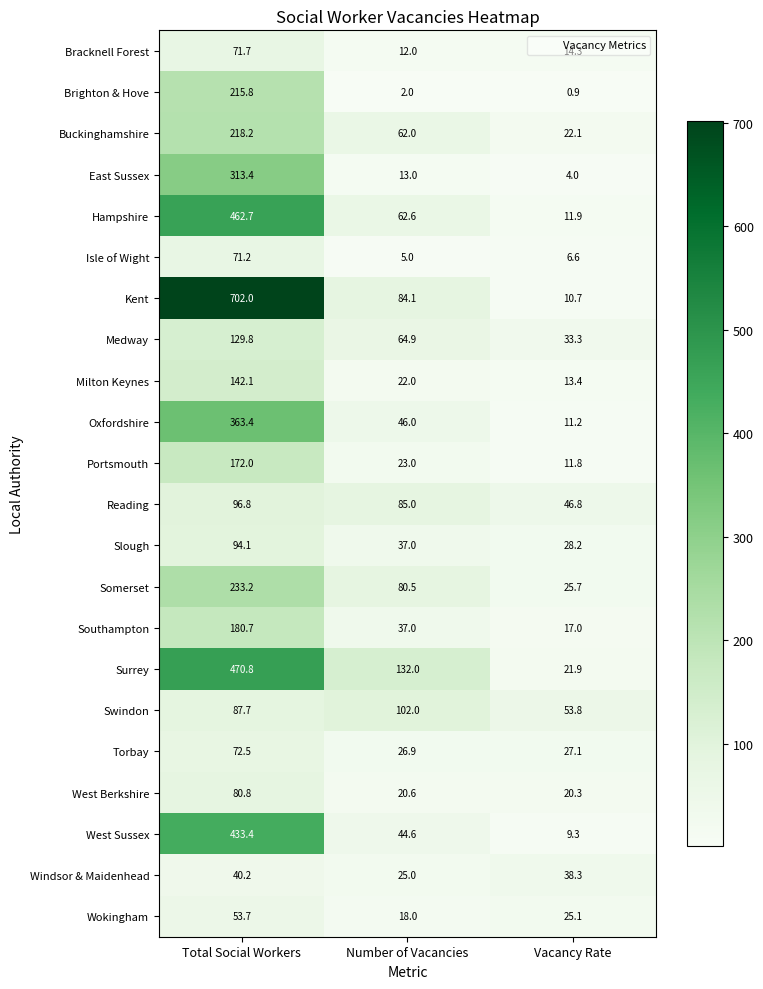

Which category has the highest value in the Reading series?

Total Social Workers